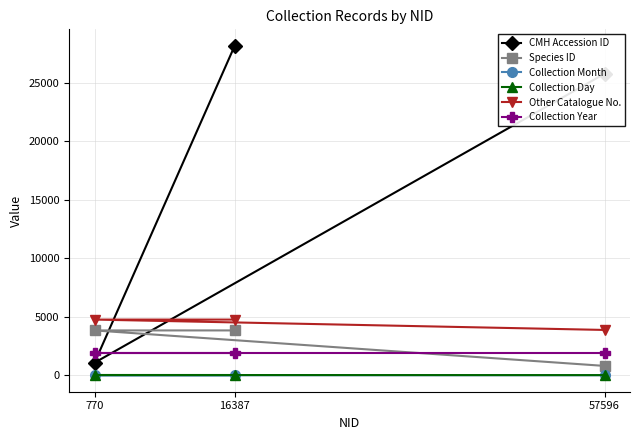

List the series in order of their peak value, lowest first.

Collection Month, Collection Day, Collection Year, Species ID, Other Catalogue No., CMH Accession ID